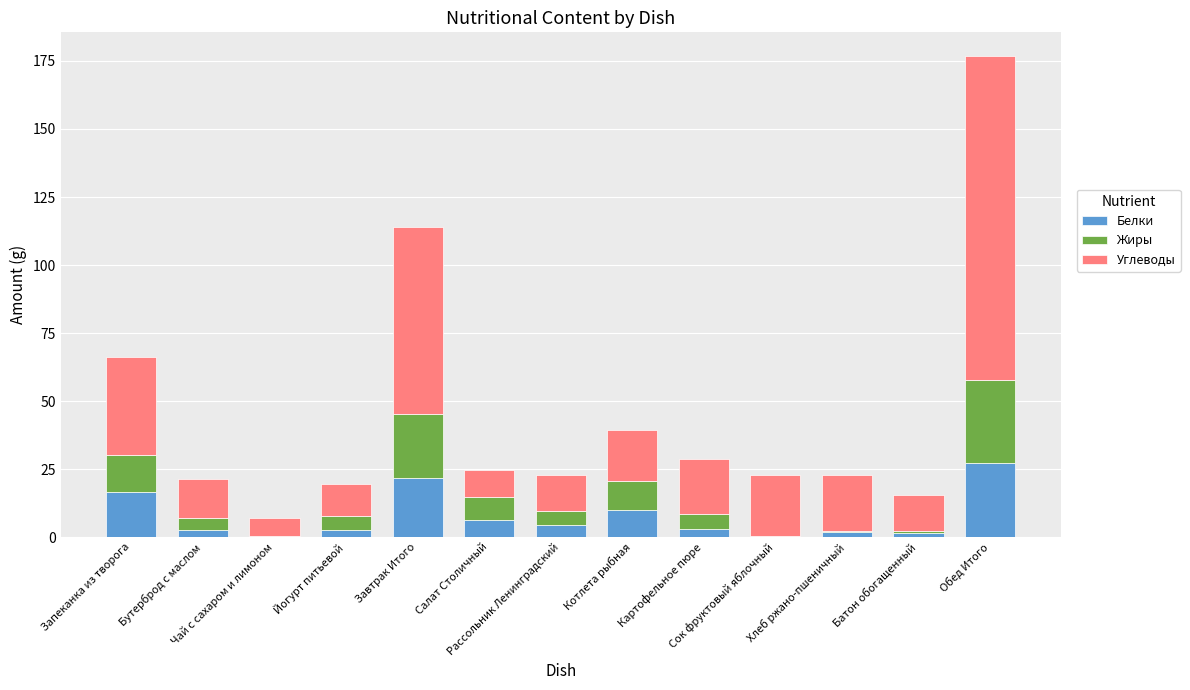

What is the sum of all Белки values?

98.2